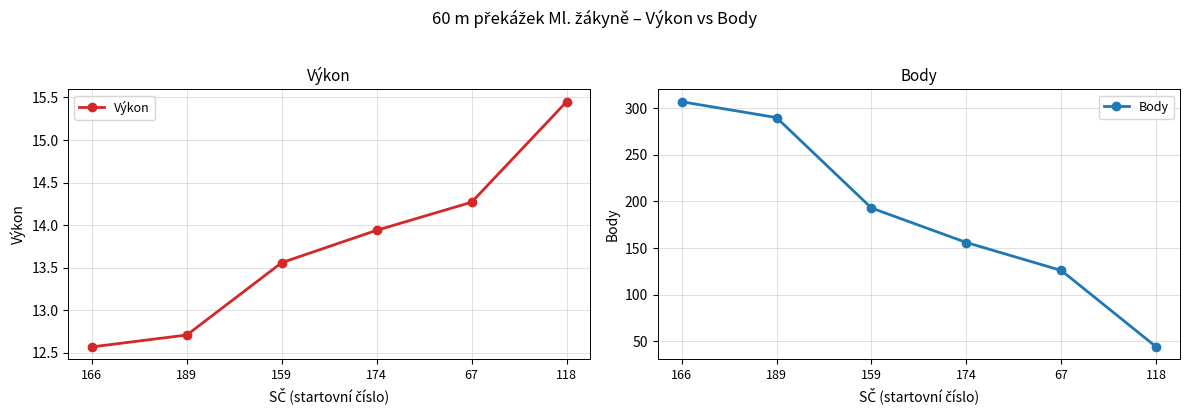

The Body series shows 44.0 at 118. True or false?

True